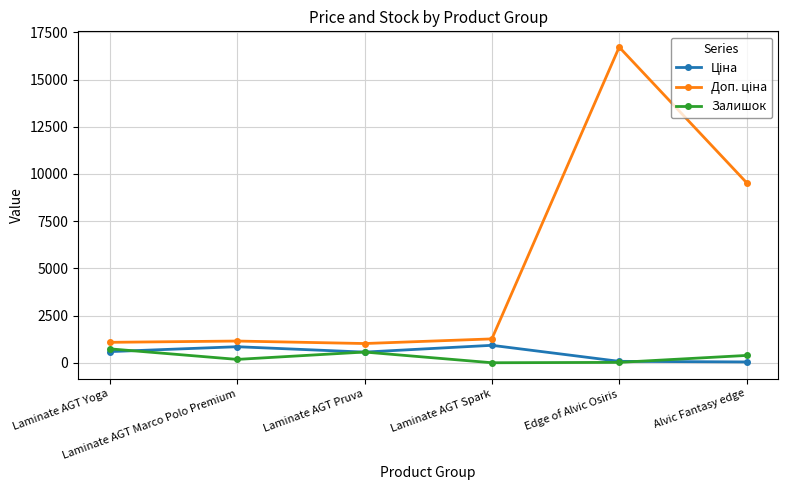

What is the greatest value displayed?

16722.0